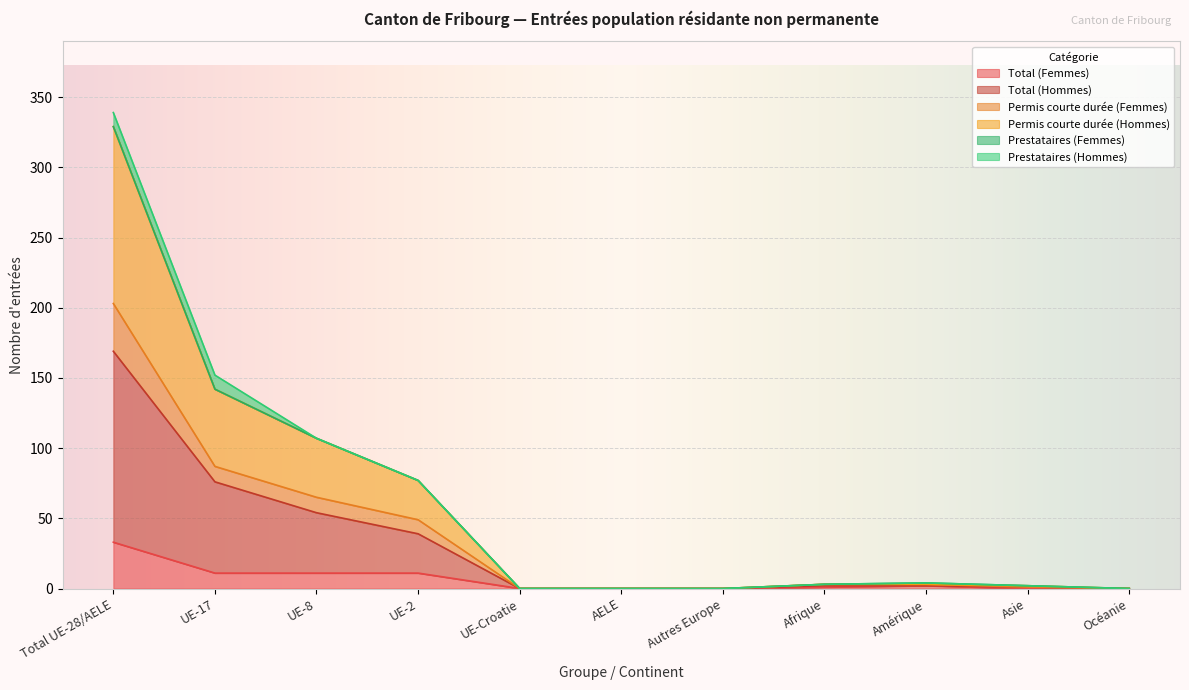

Is the value of Total (Femmes) at UE-2 greater than the value of Total (Hommes) at AELE?

Yes